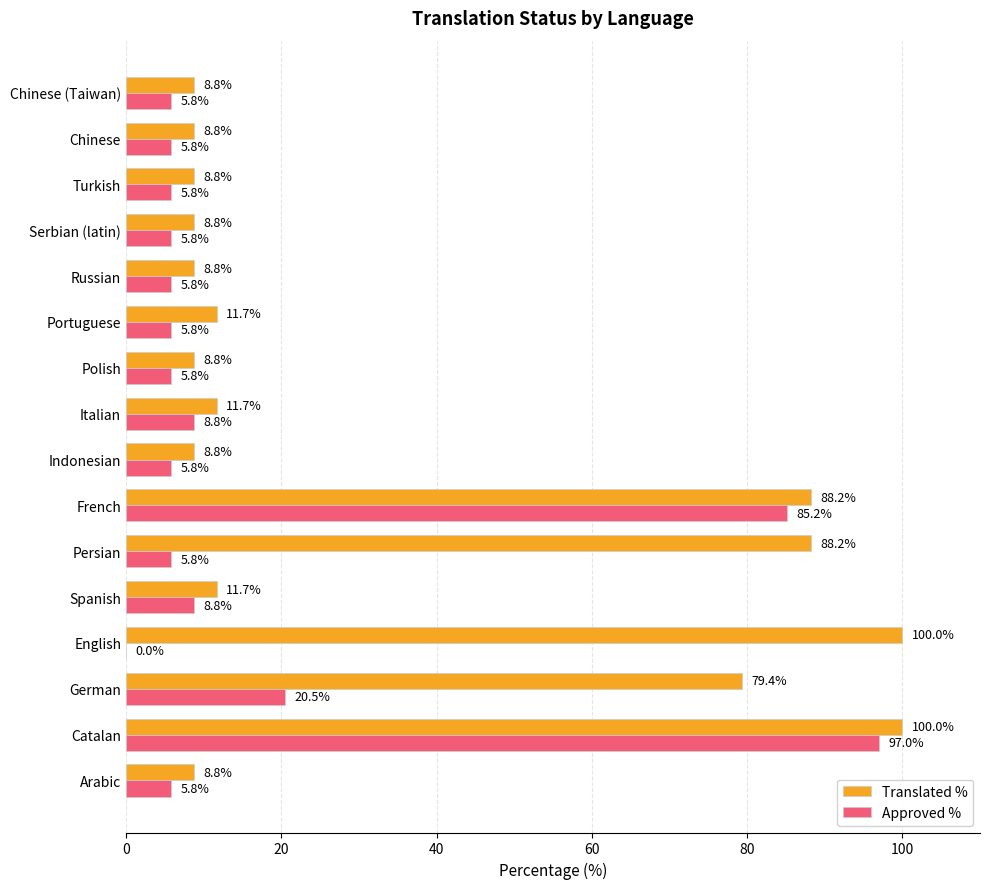

True or false: Translated % has a value of 79.4 at German.

True